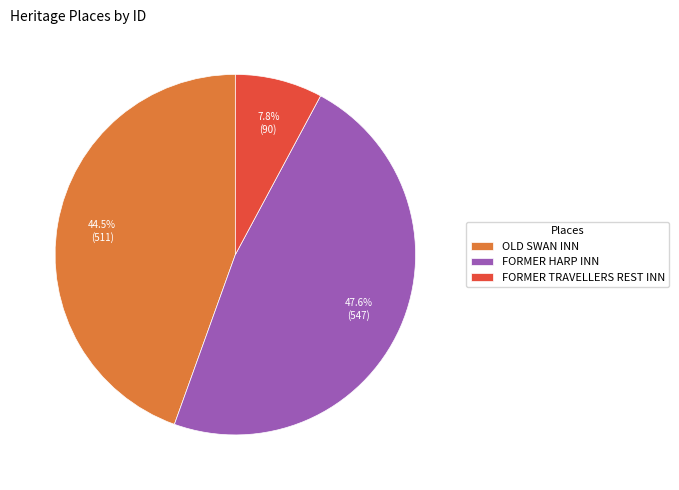

The FORMER TRAVELLERS REST INN slice represents 8% of the pie. True or false?

True